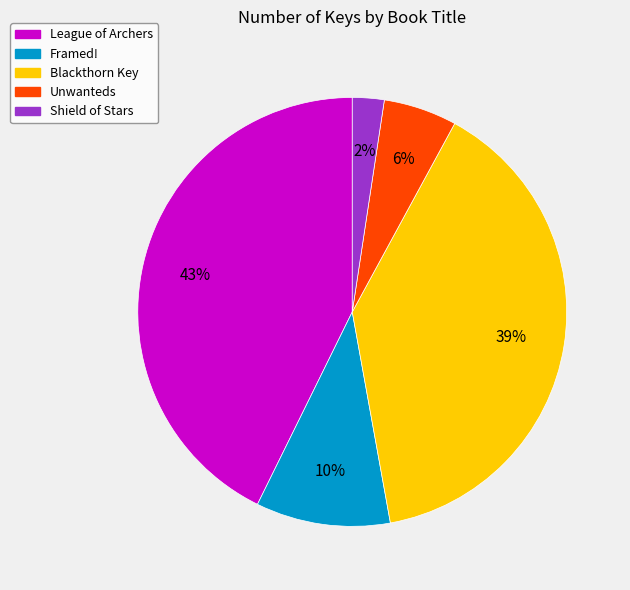

True or false: Unwanteds accounts for 1% of the total.

False